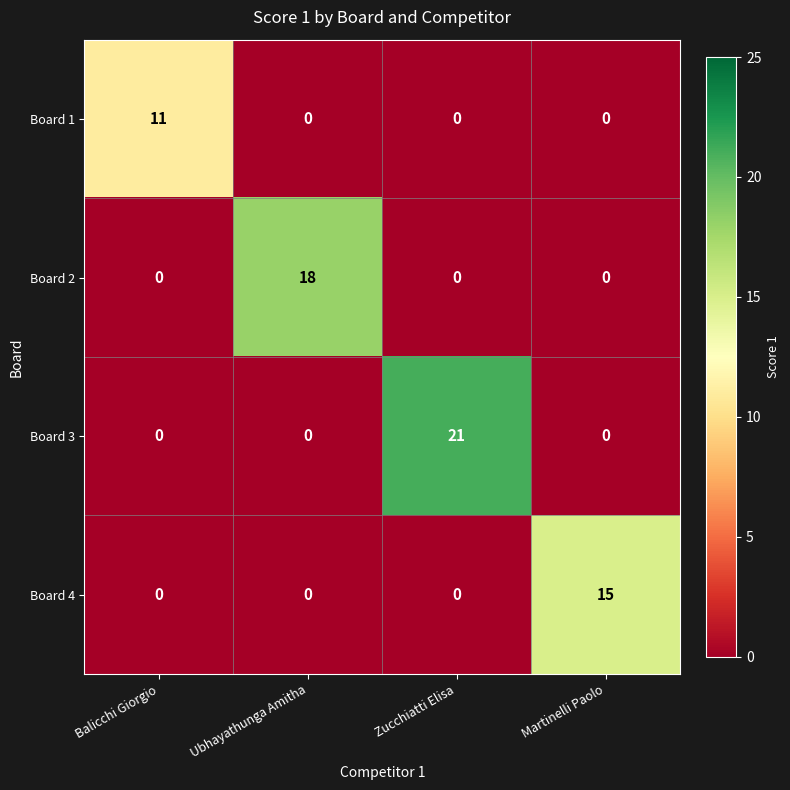

True or false: Board 1 has a value of -4 at Ubhayathunga Amitha.

False